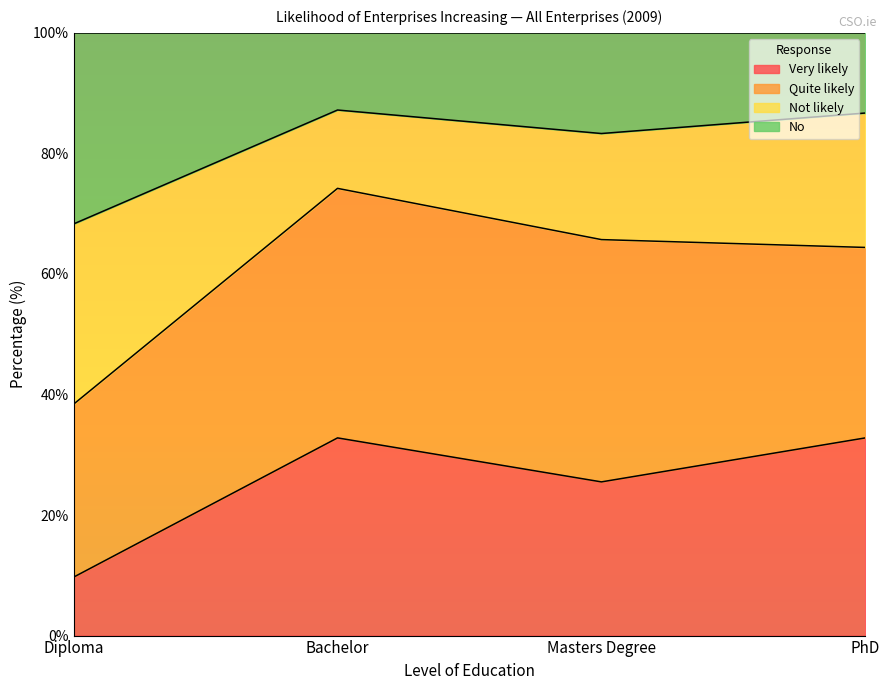

What is the label of the 3rd point from the right?

Bachelor